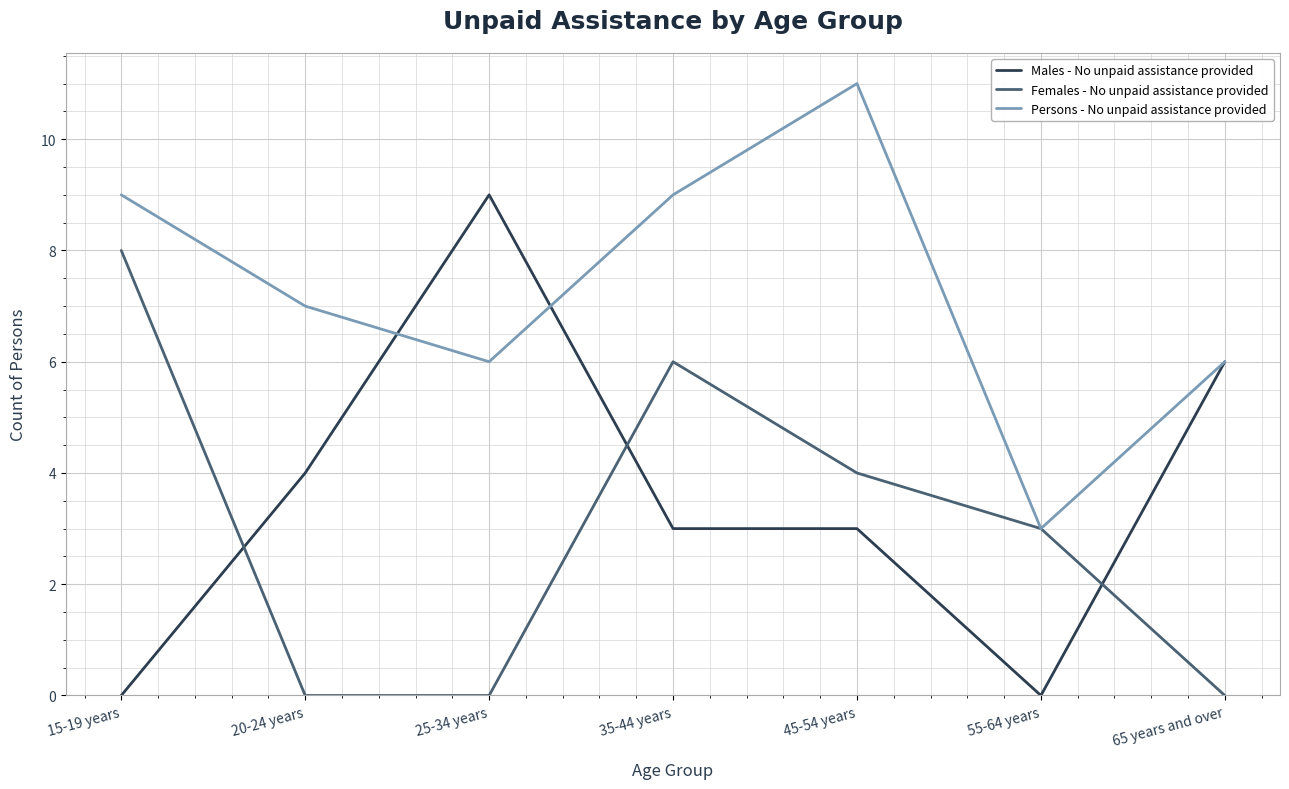

What are all the series names shown in the legend?

Males - No unpaid assistance provided, Females - No unpaid assistance provided, Persons - No unpaid assistance provided